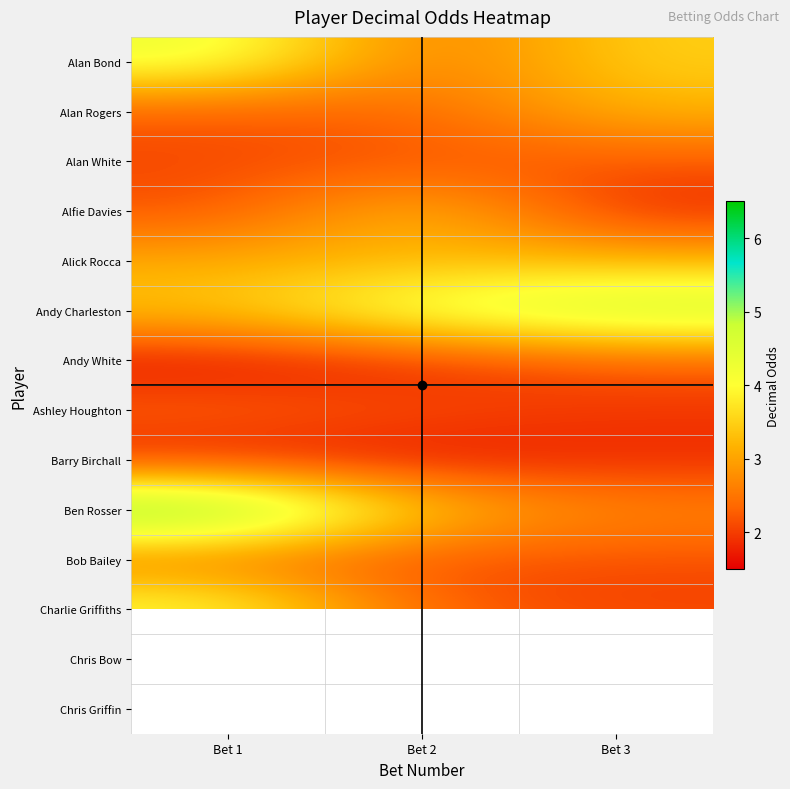

True or false: Alick Rocca has a value of 3.1 at Bet 1.

True